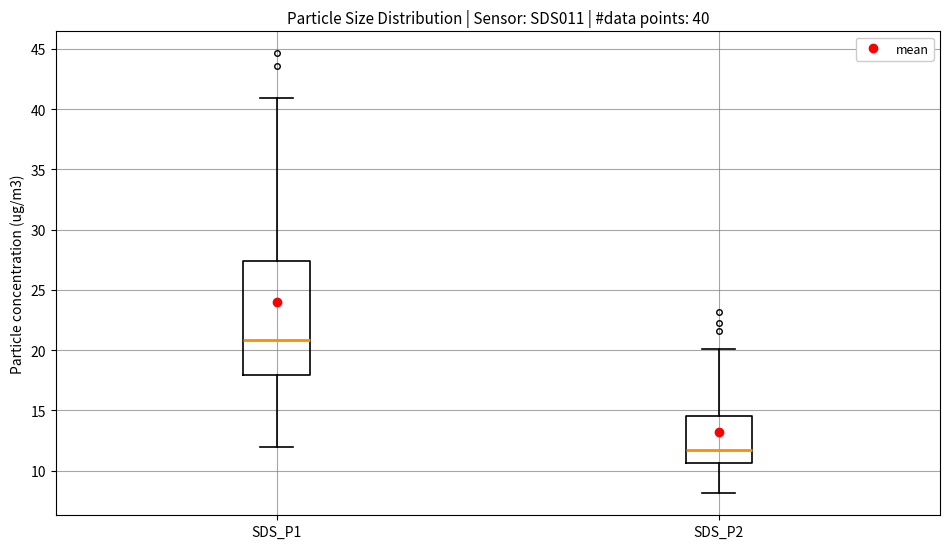

Comparing the boxes themselves (not the whiskers), which one is the tallest?

SDS_P1